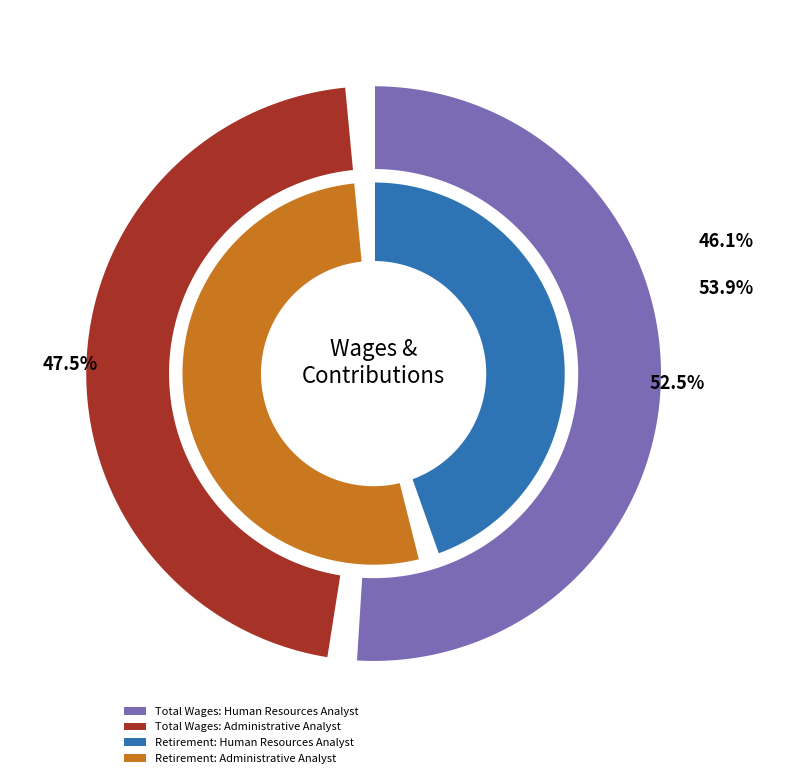

Is it true that Administrative Analyst is 64% of the pie?

False